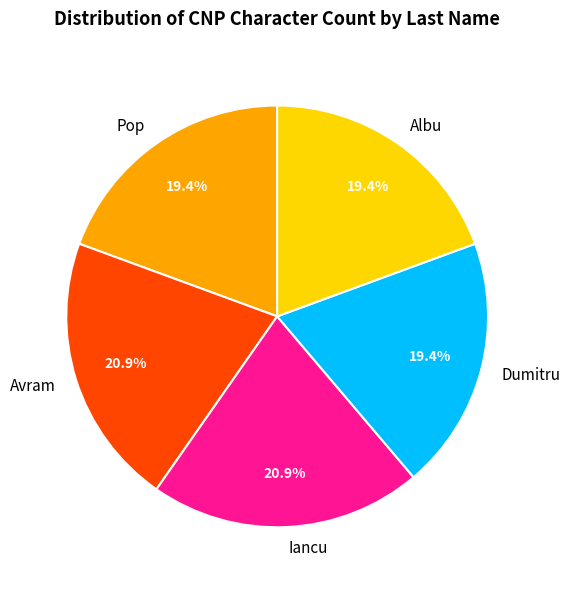

Count the number of slices in the pie.

5